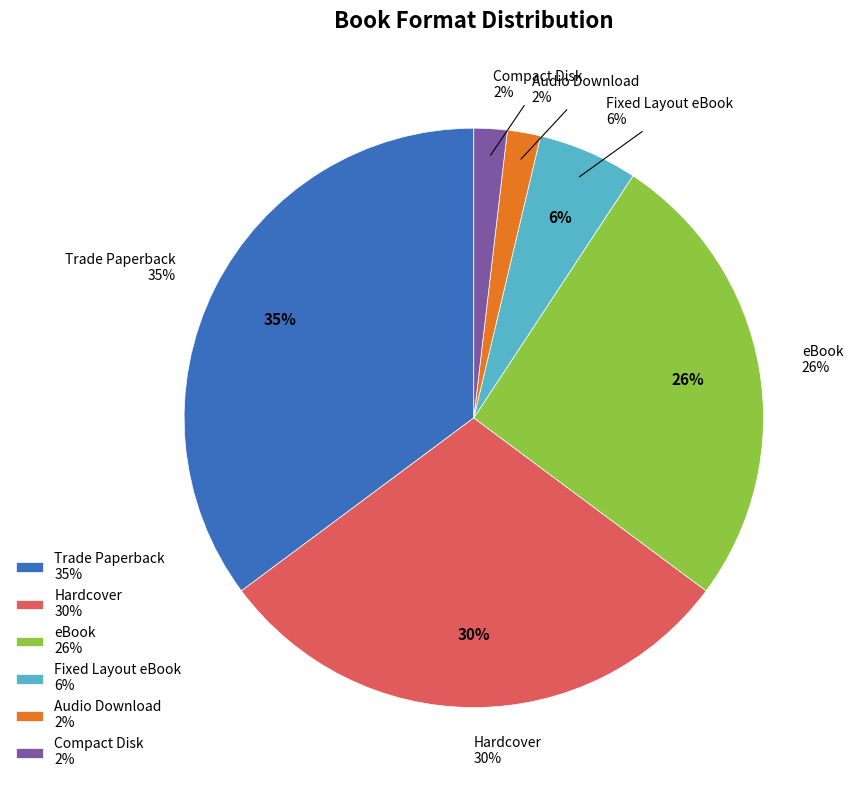

How many slices are in this pie chart?

6